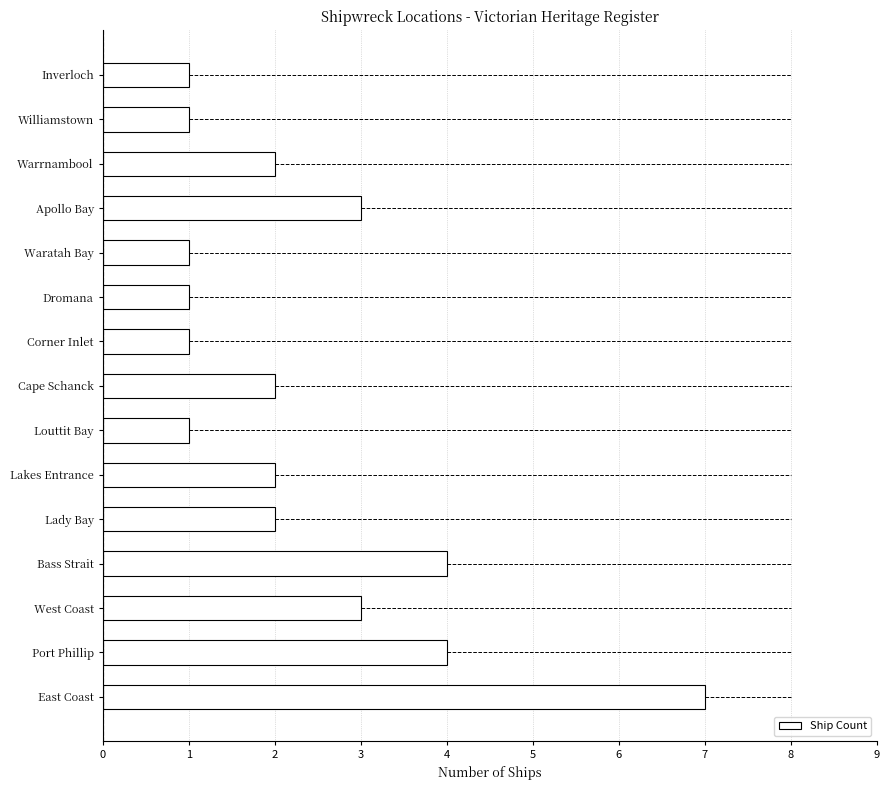

Does the chart contain stacked bars?

No